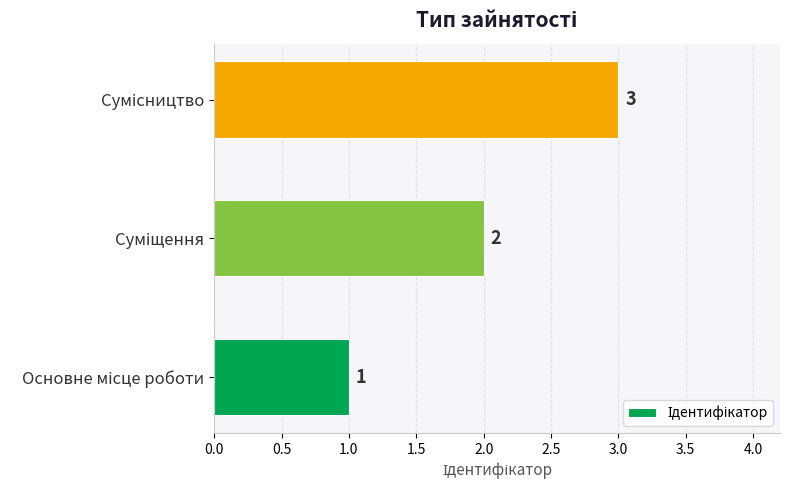

What is the greatest value displayed?

3